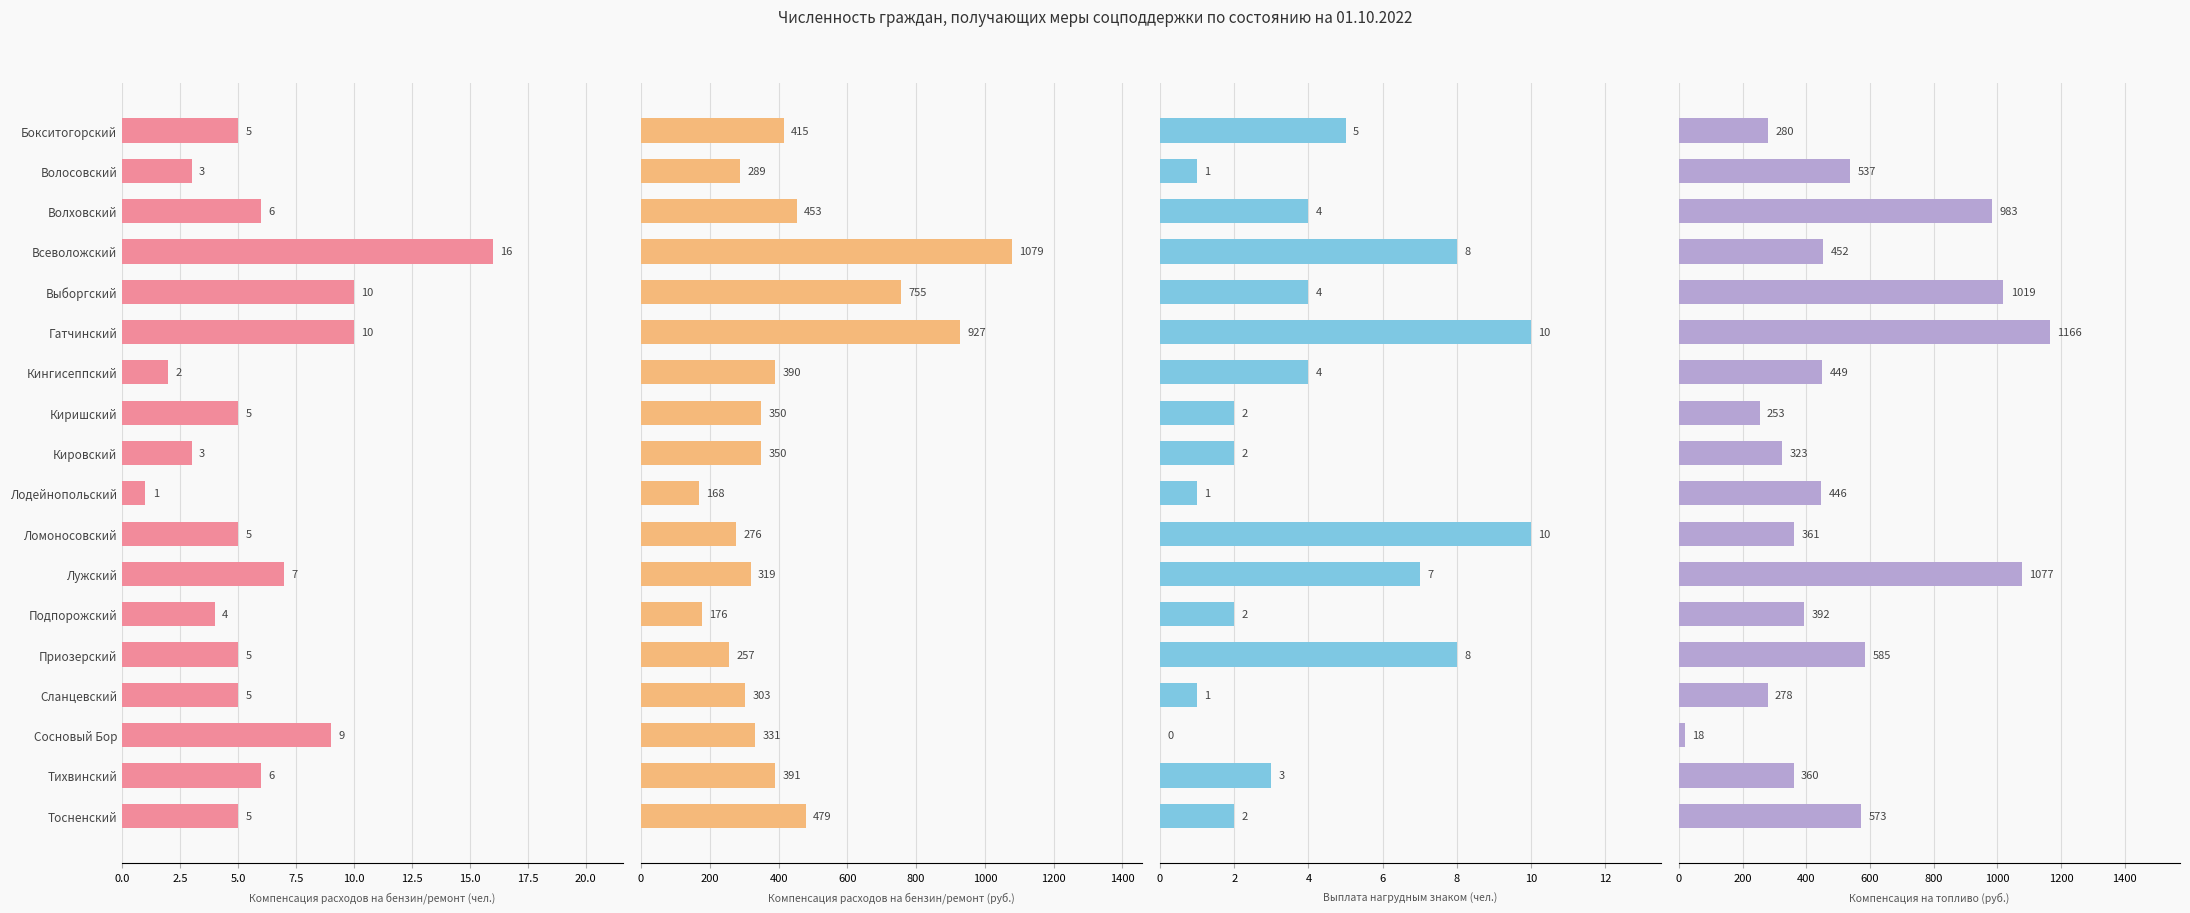

What is the value of the Выплата нагрудным знаком (чел.) bar at the 10th from the left?

1